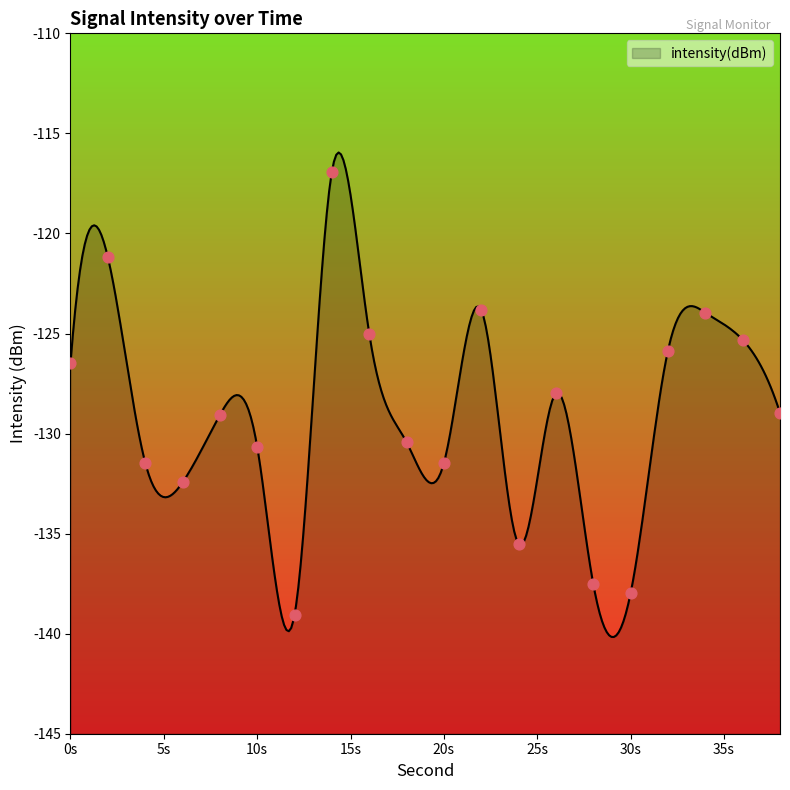

What is the lowest value of the intensity(dBm) series?

-140.2